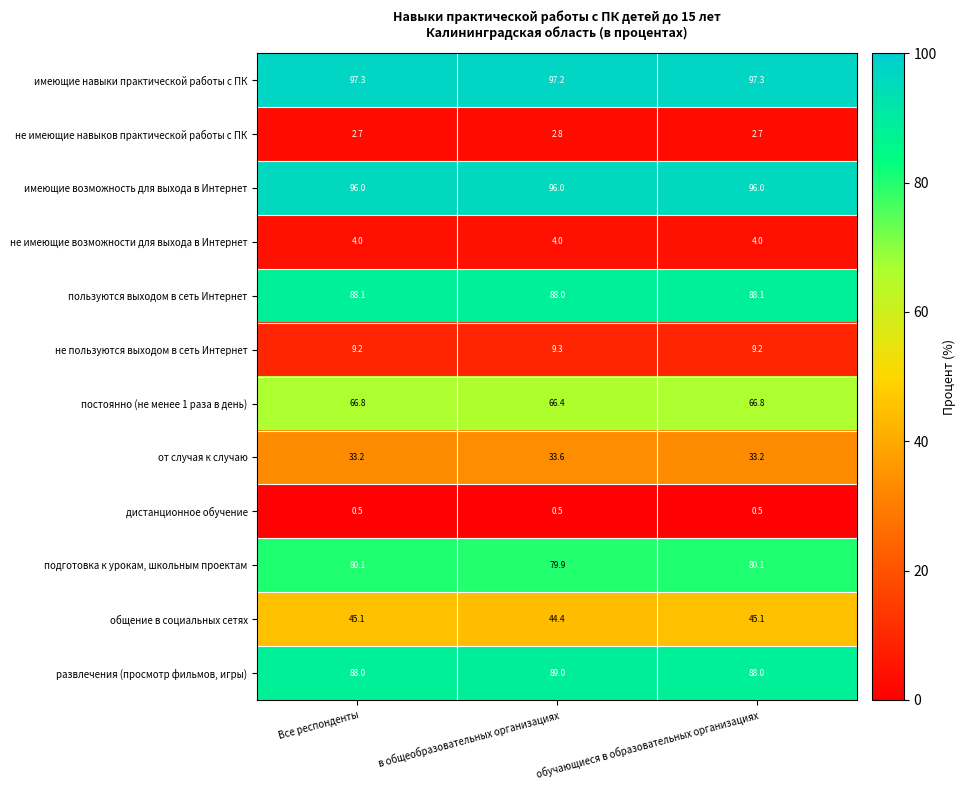

Which series changed the most between в общеобразовательных организациях and обучающиеся в образовательных организациях?

развлечения (просмотр фильмов, игры)